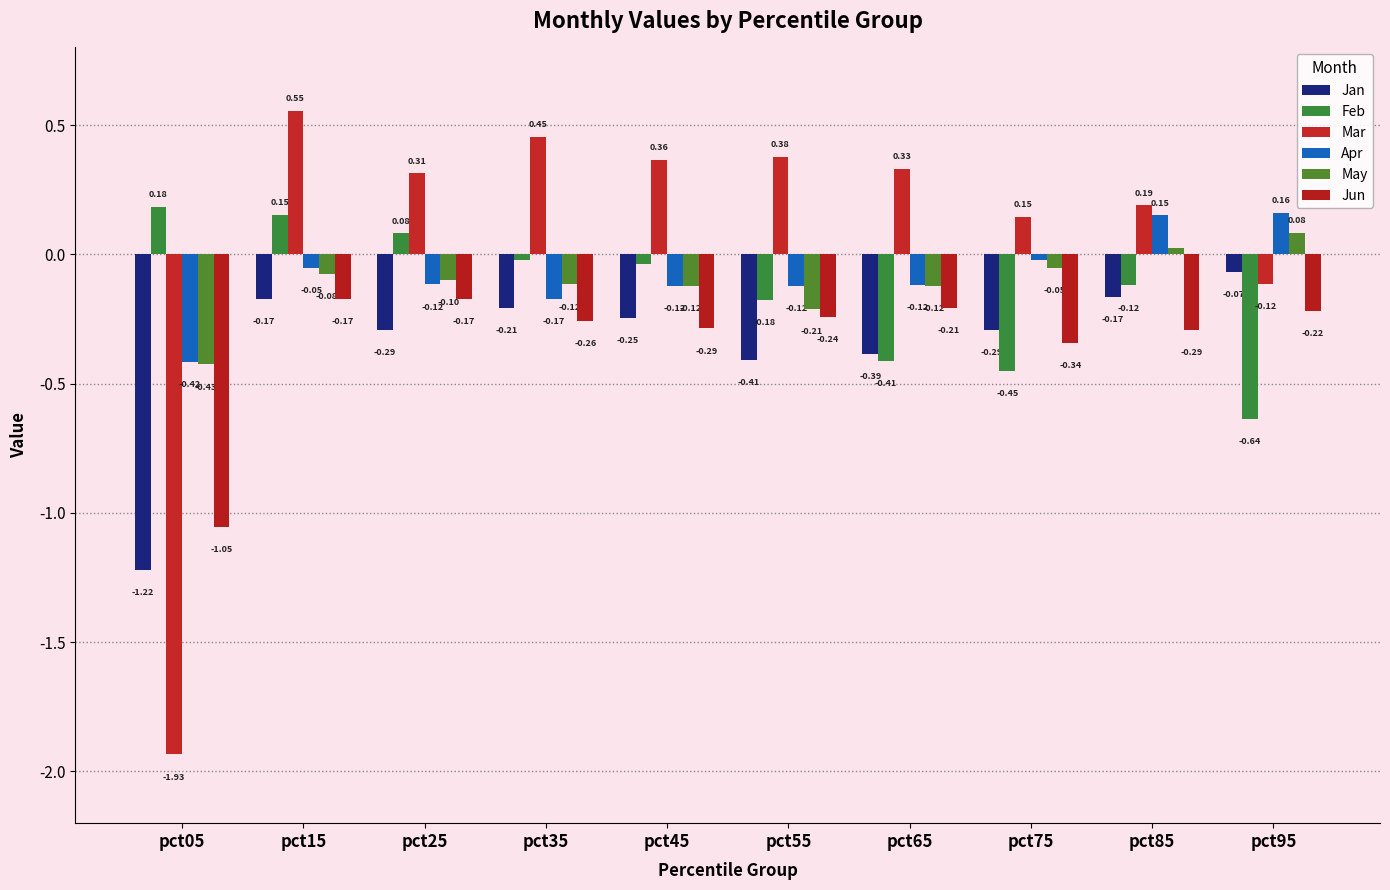

Which series has the largest range (max minus min)?

Mar